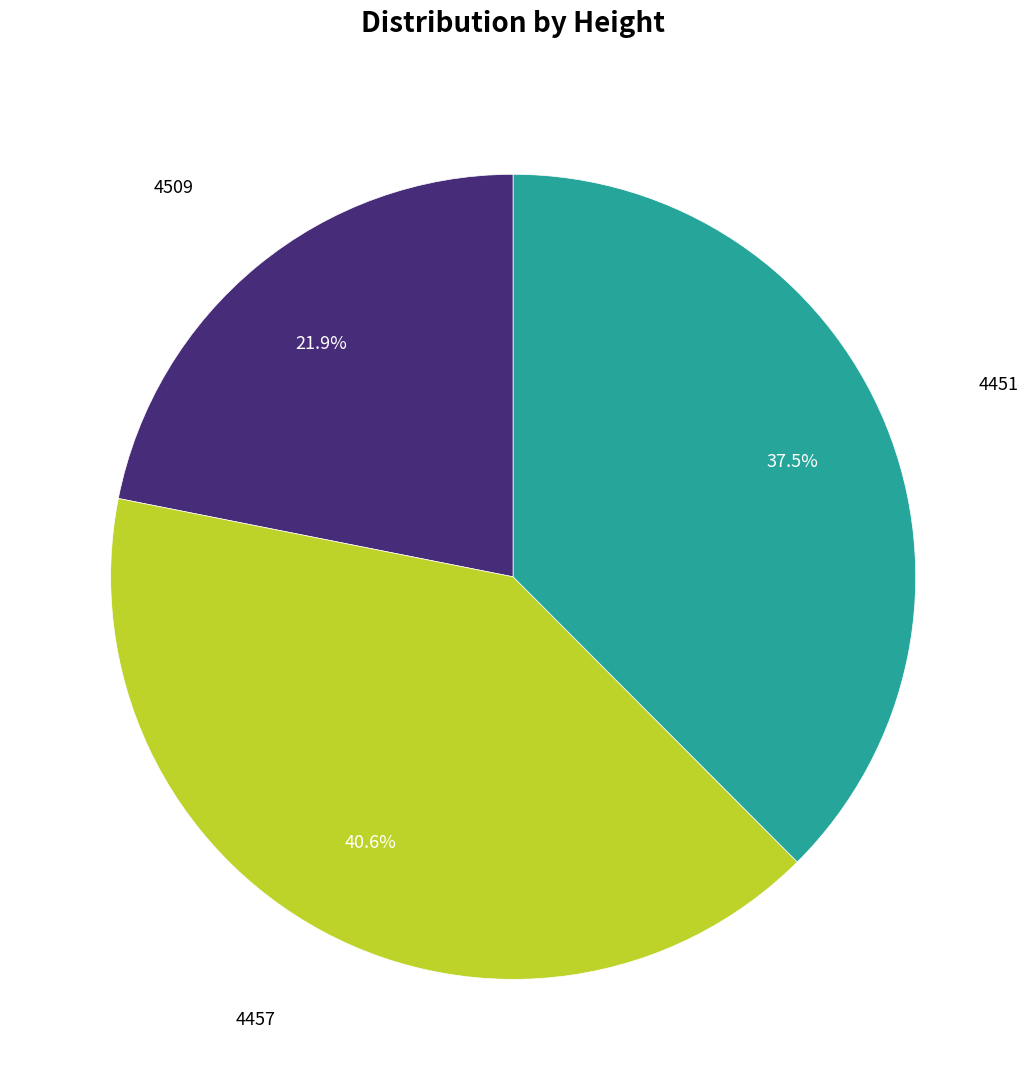

Is there any slice that represents more than half of the pie?

No